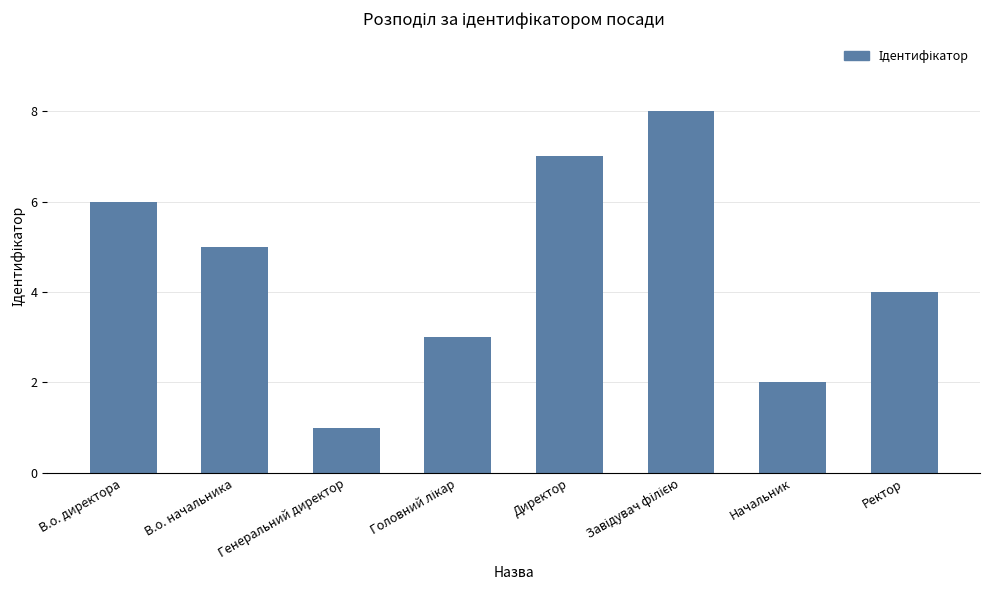

Reading left to right, list all the values displayed in this chart.

6	5	1	3	7	8	2	4